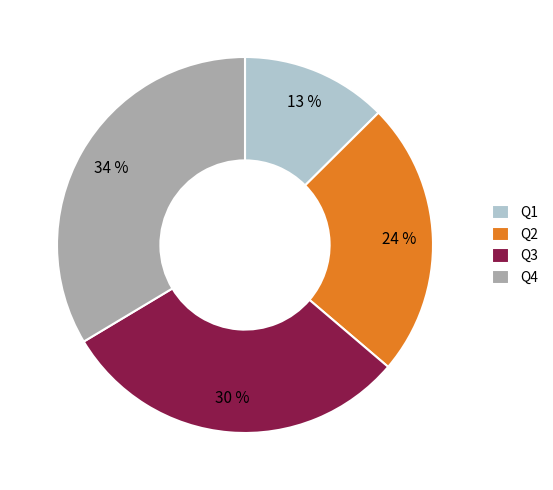

Between Q2 and Q4, which is larger?

Q4